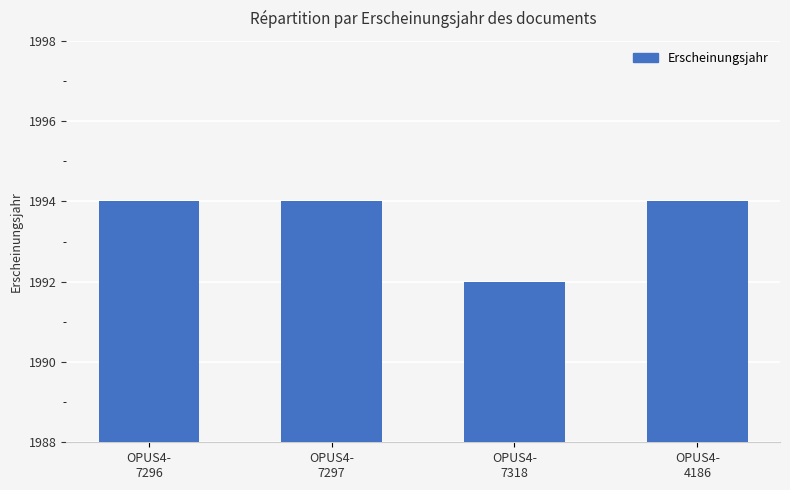

Between OPUS4-
7297 and OPUS4-
7318, which is larger?

OPUS4-
7297